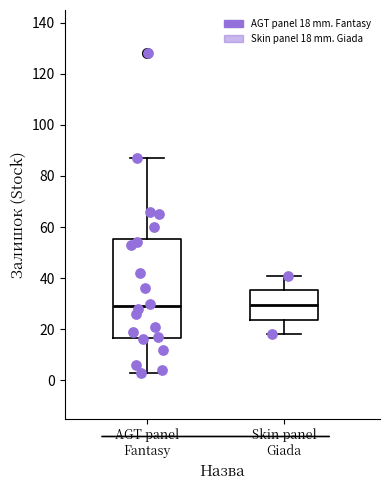

Reading left to right, transcribe this box plot: for each box, give where its median line is, the range the box spans, and where its two whiskers end, as read against the y-axis. The values are not printed on the chart, so give them approximately, as read against the axis.

AGT panel Fantasy: median 30, box 16 to 56, whiskers 4 to 88
Skin panel Giada: median 30, box 24 to 36, whiskers 18 to 42